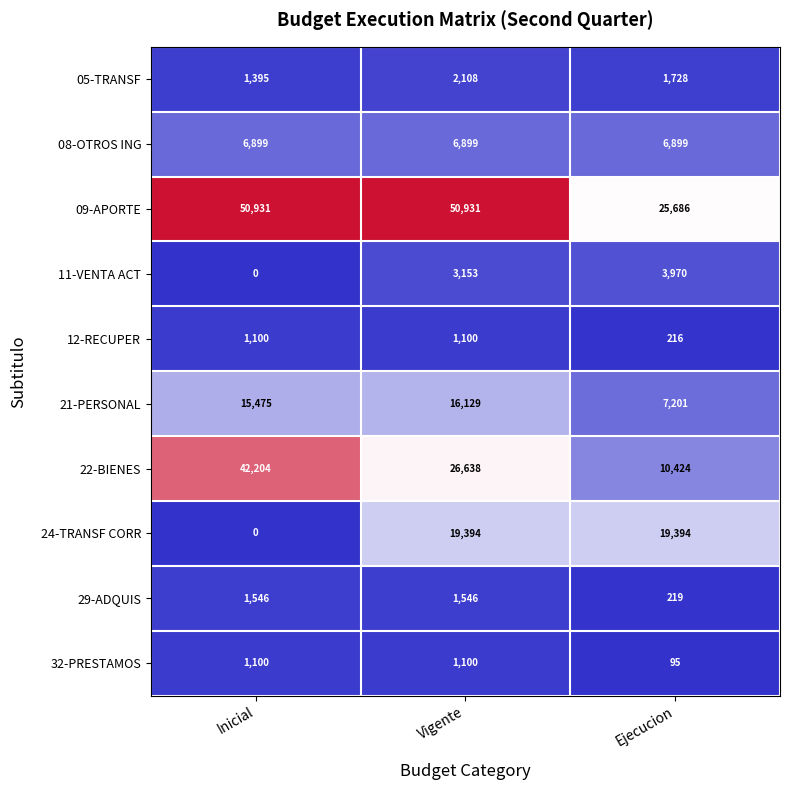

Reading right to left, what are all the values shown in this chart?

05-TRANSF: 1728	2108	1395
08-OTROS ING: 6899	6899	6899
09-APORTE: 25686	50931	50931
11-VENTA ACT: 3970	3153	0
12-RECUPER: 216	1100	1100
21-PERSONAL: 7201	16129	15475
22-BIENES: 10424	26638	42204
24-TRANSF CORR: 19394	19394	0
29-ADQUIS: 219	1546	1546
32-PRESTAMOS: 95	1100	1100